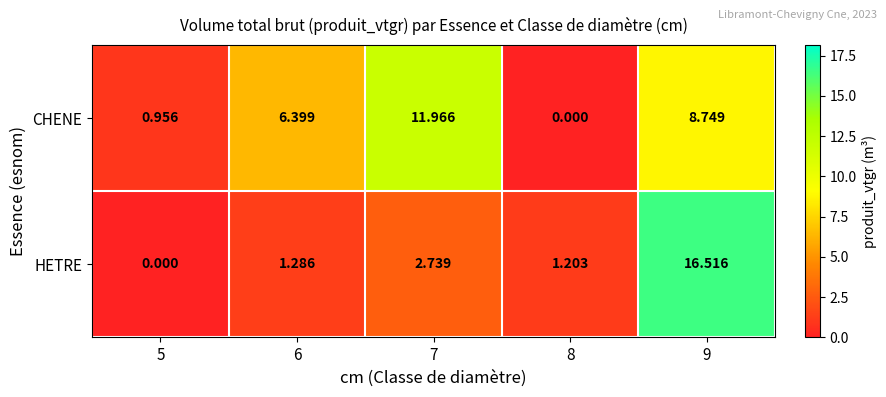

Rank the series by their maximum value, from lowest to highest.

CHENE, HETRE